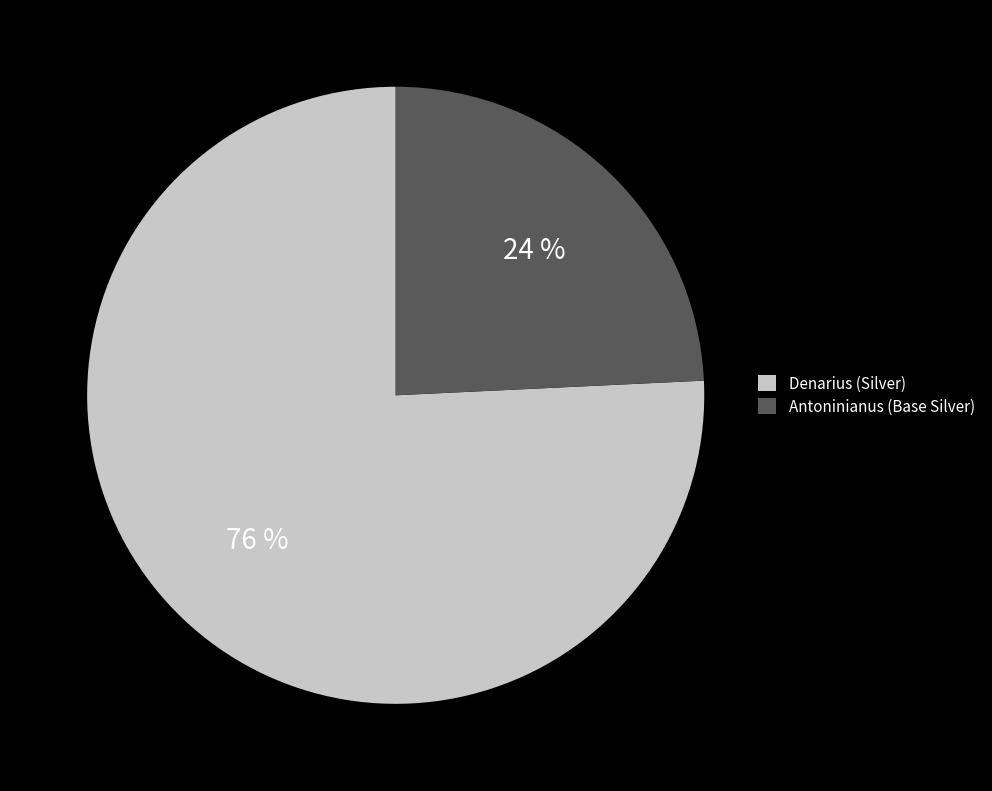

Rank the categories by value from highest to lowest.

Denarius (Silver), Antoninianus (Base Silver)